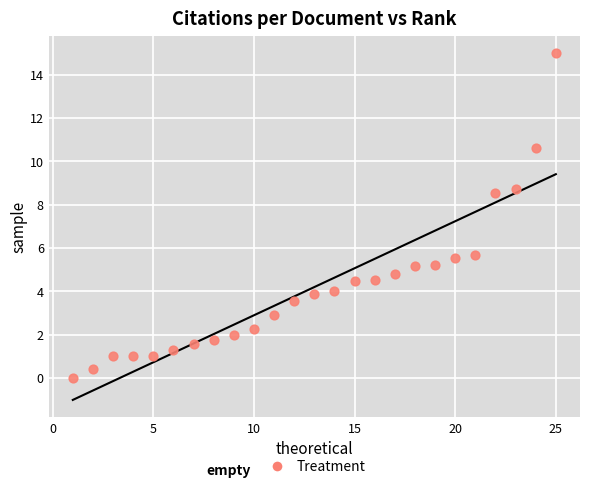

What is the range of X values (max minus min)?

24.0